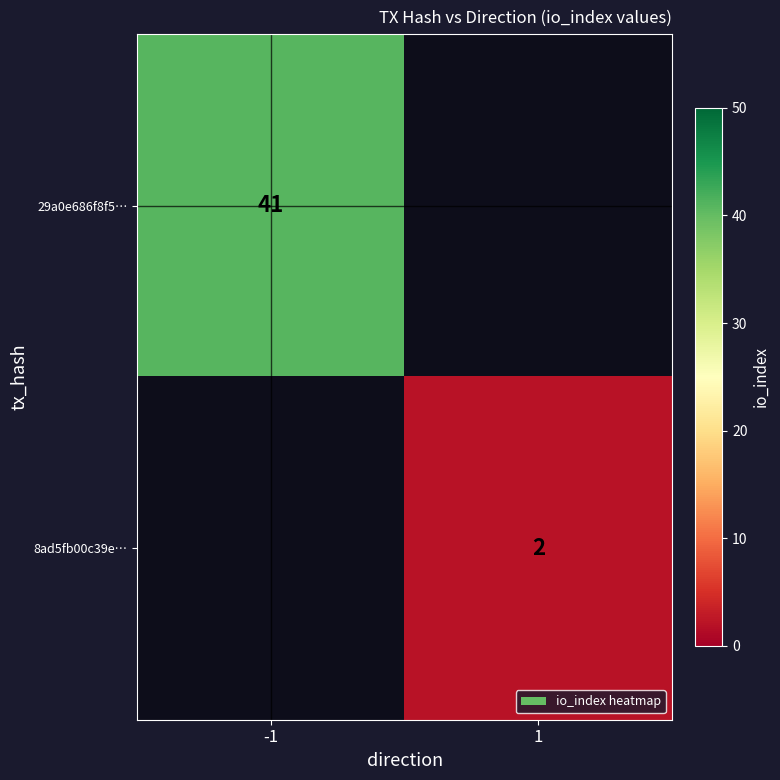

True or false: 29a0e686f8f5… has a value of 41 at -1.

True